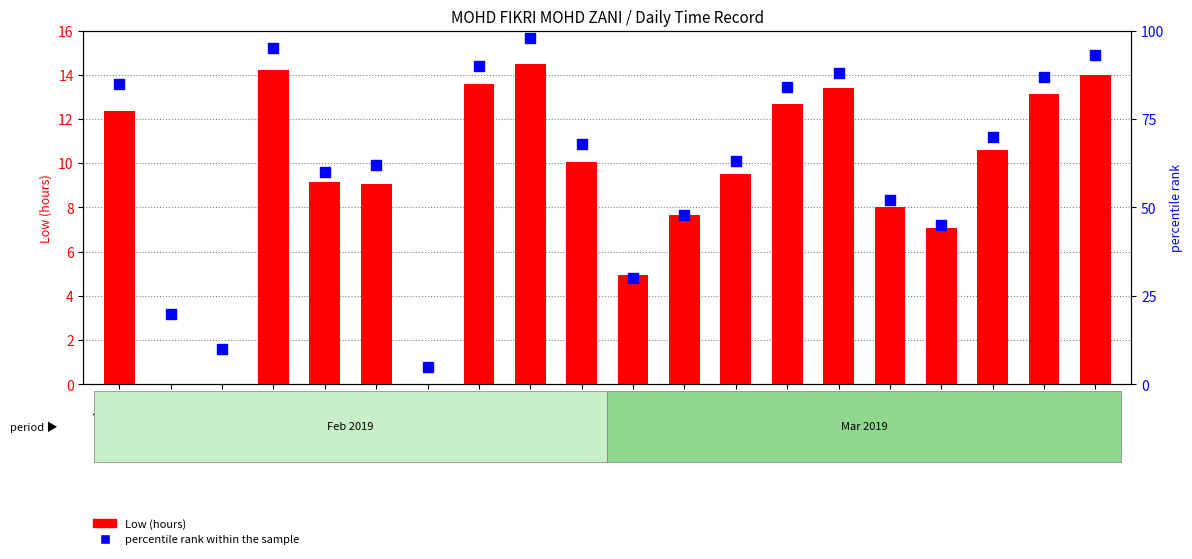

What is the change in value from 19-Tue to 4-Mon?

+38